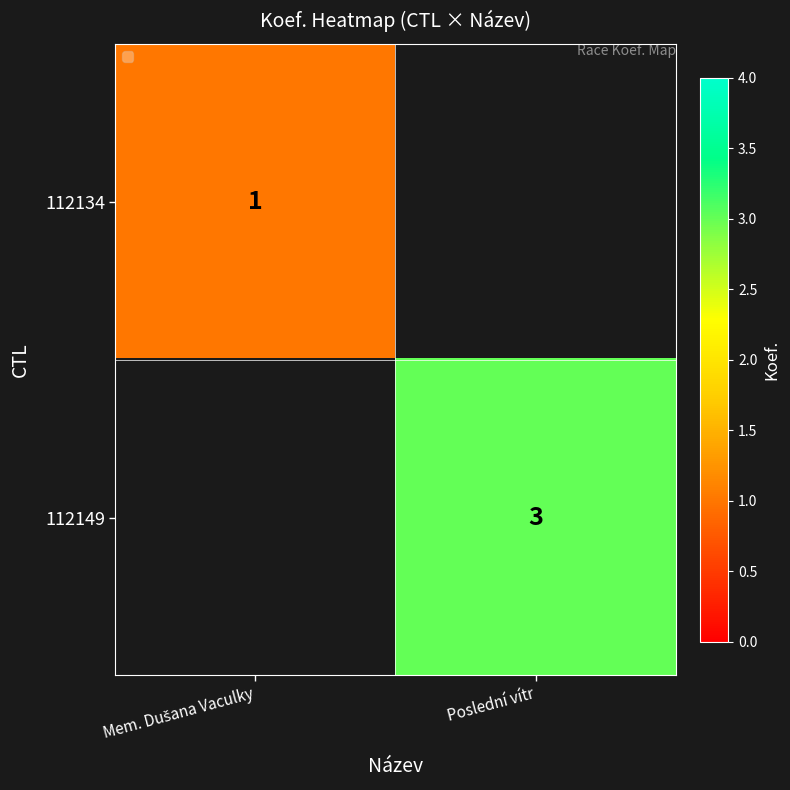

The value of 112149 at Poslední vítr is 4. True or false?

False